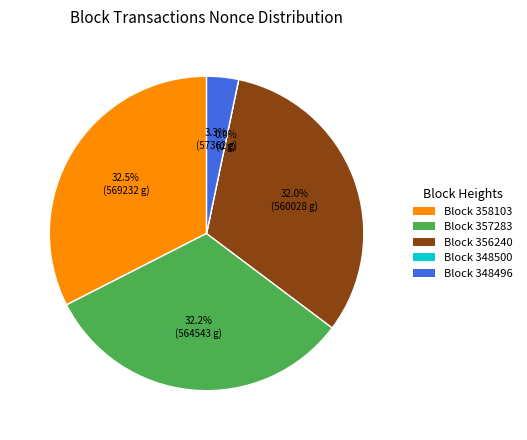

Is it true that 357283 is 46% of the pie?

False